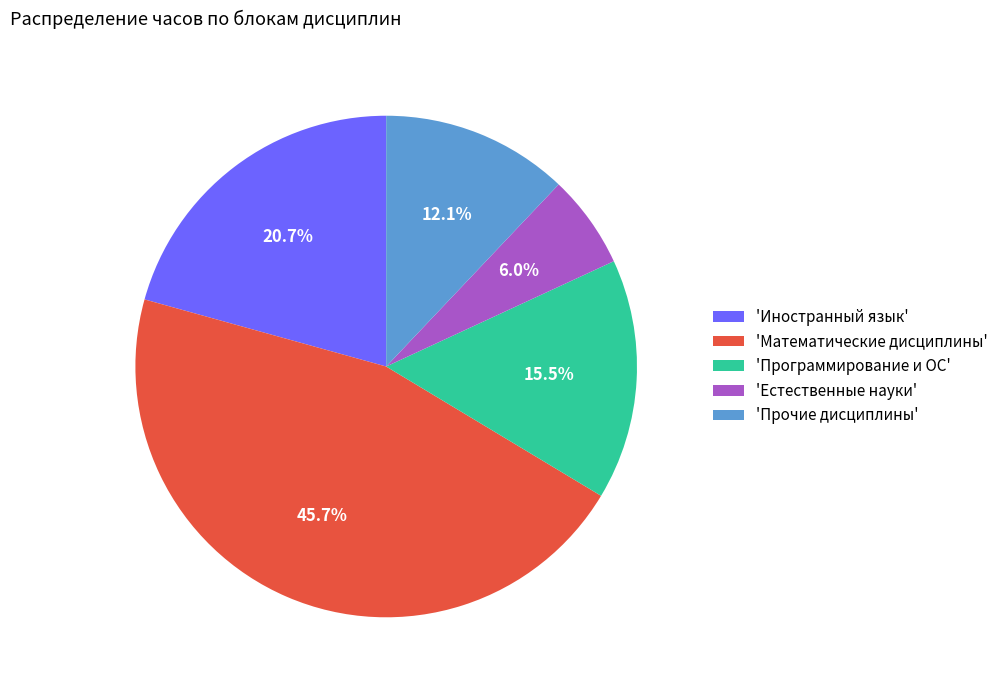

Combined, do 'Прочие дисциплины' and 'Естественные науки' account for over 50%?

No